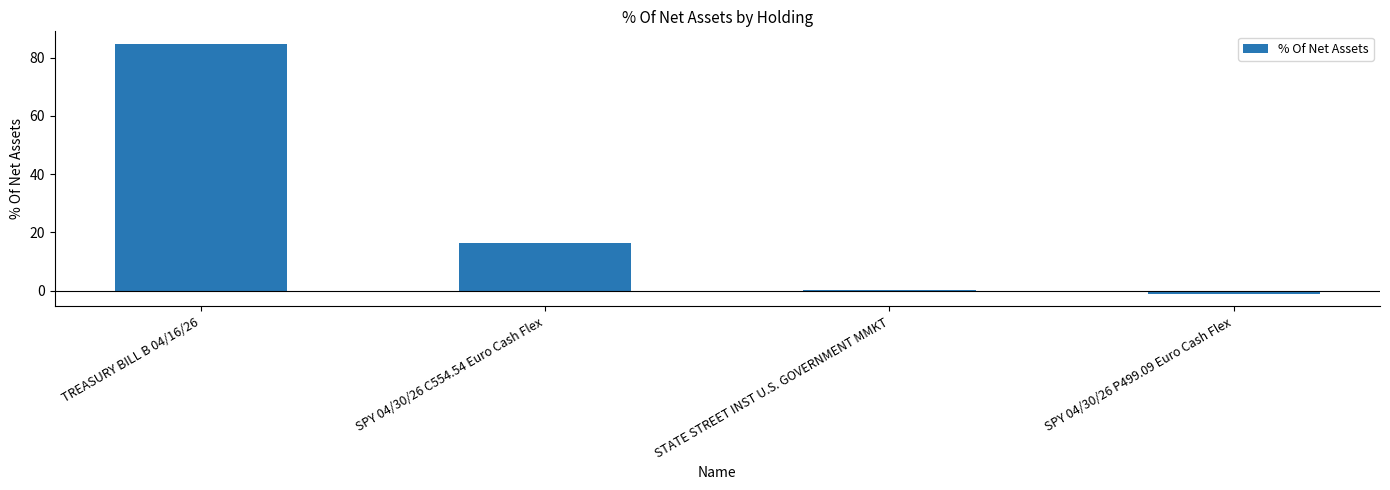

True or false: the data shows 5.7 at SPY 04/30/26 C554.54 Euro Cash Flex.

False